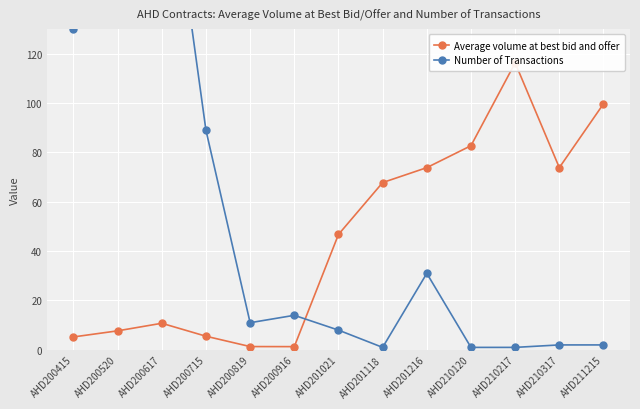

How many data points in Number of Transactions are less than 11?

6